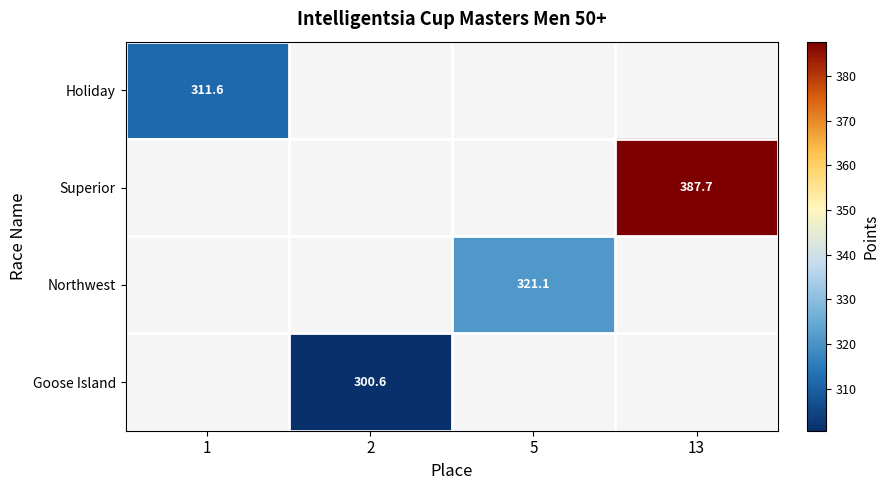

Is the value of Superior at 13 greater than the value of Northwest at 5?

Yes